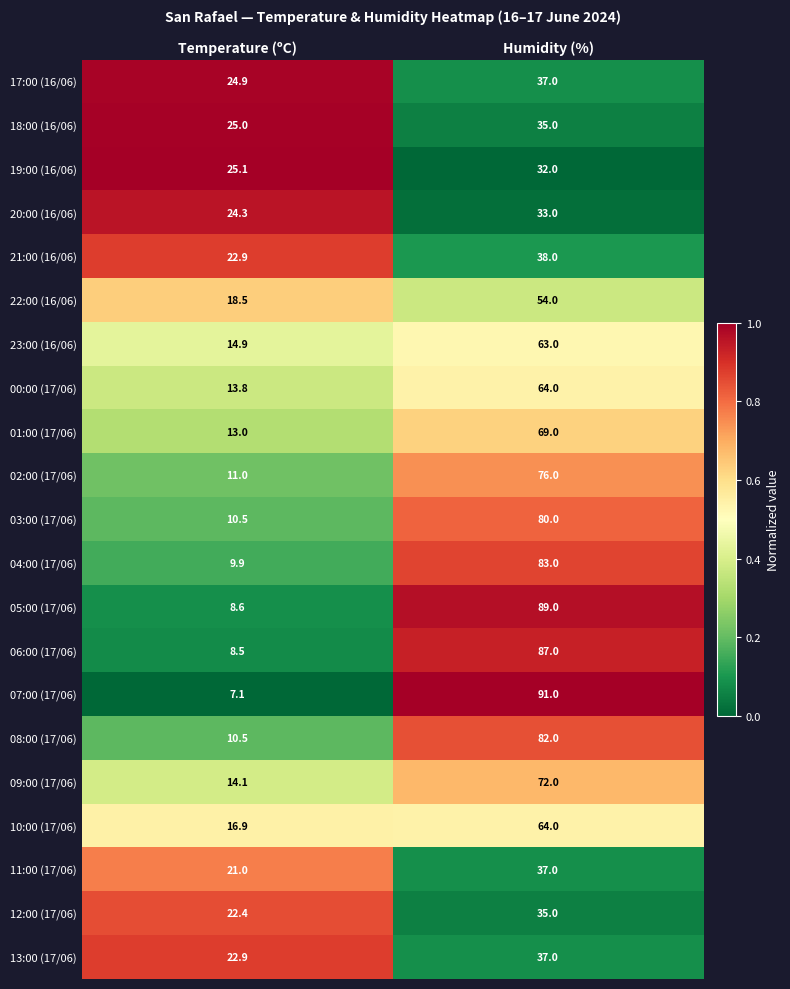

The 05:00 (17/06) series shows 133.2 at Humidity (%). True or false?

False